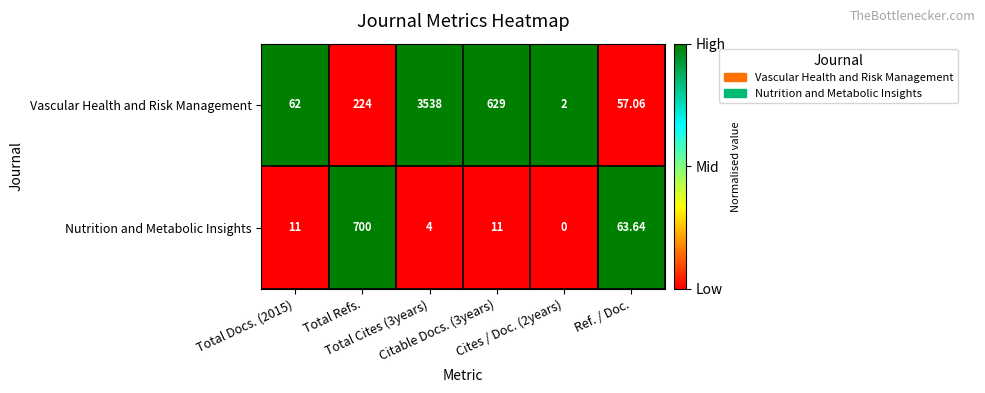

How many positive values does the Nutrition and Metabolic Insights series have?

5